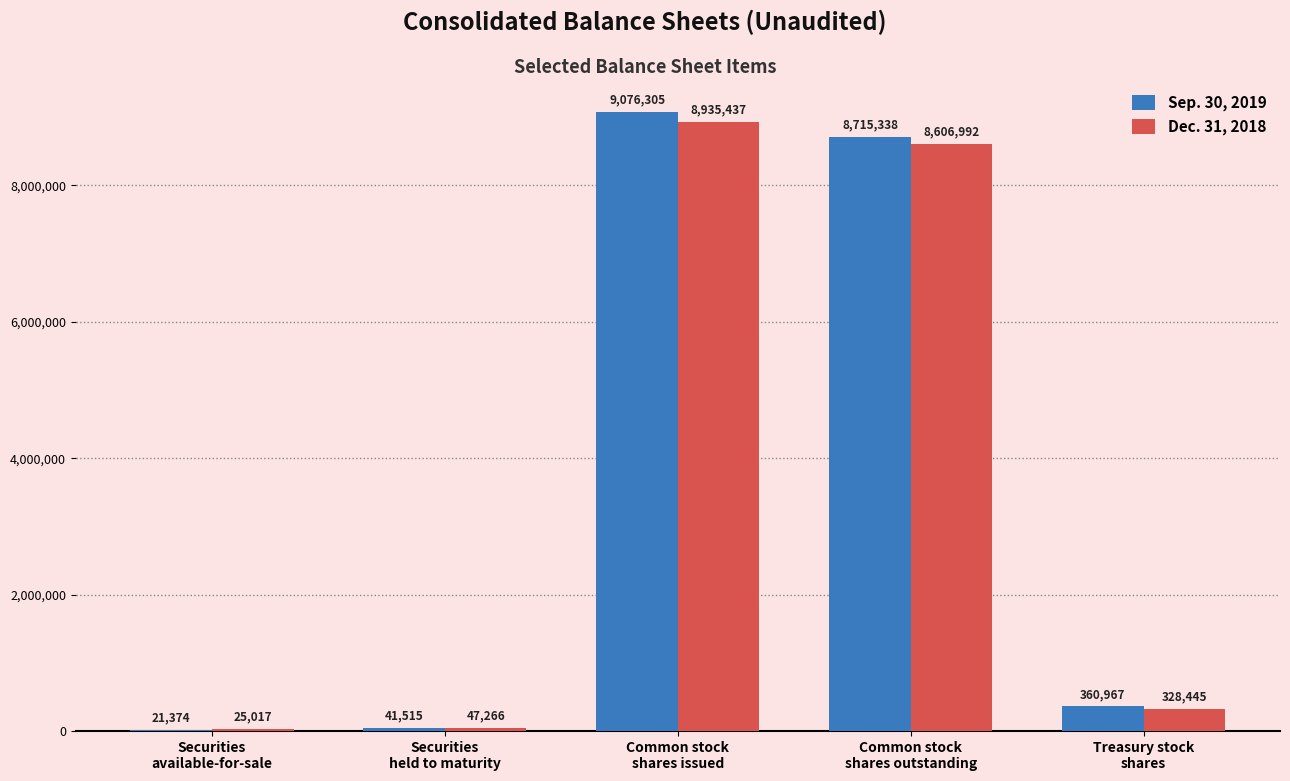

Does the chart contain stacked bars?

No